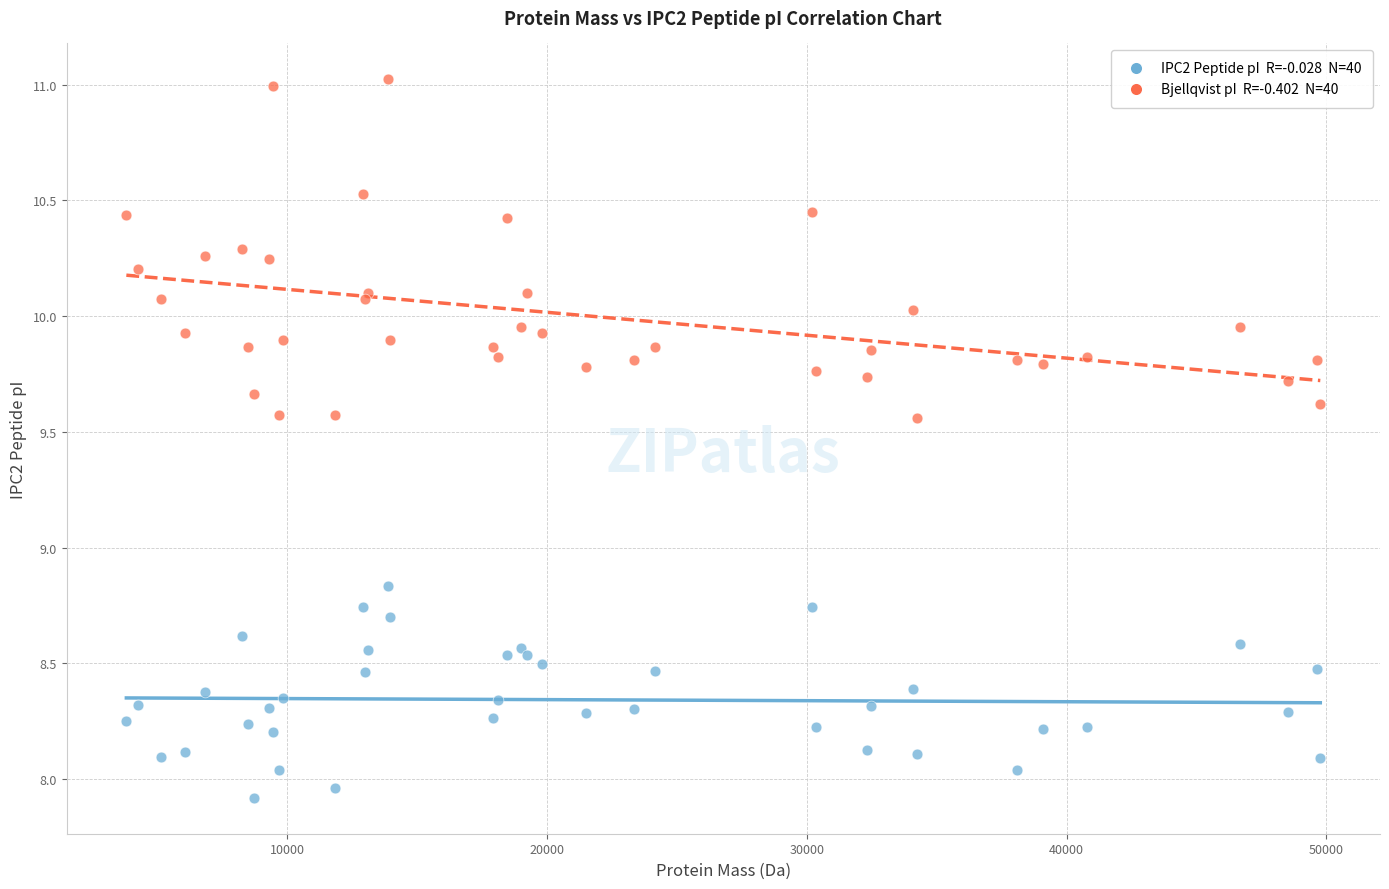

Across all series, what Y value is closest to 9?

8.8